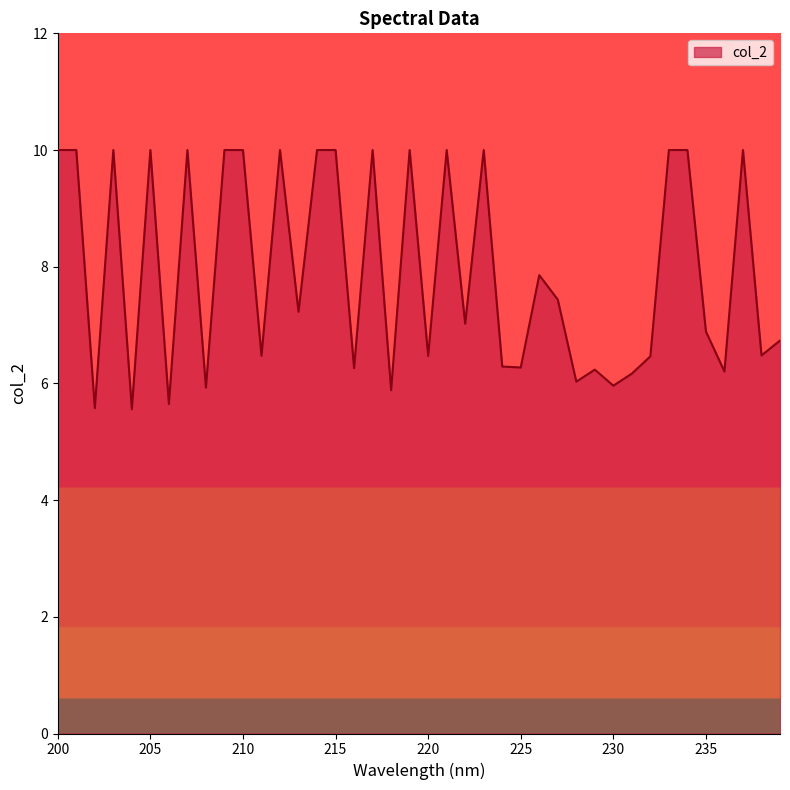

What is the difference between the maximum and minimum values?

4.4